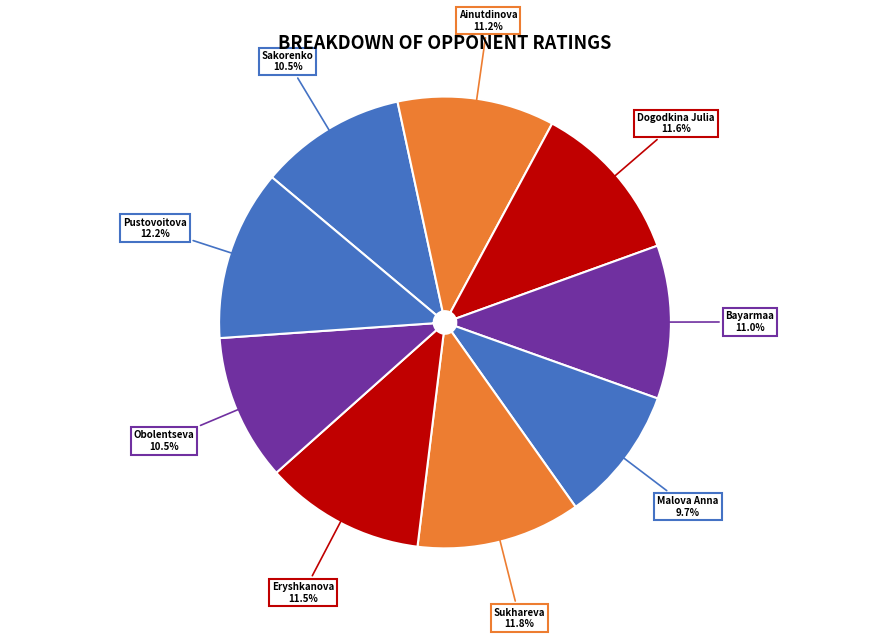

Count the number of slices in the pie.

9